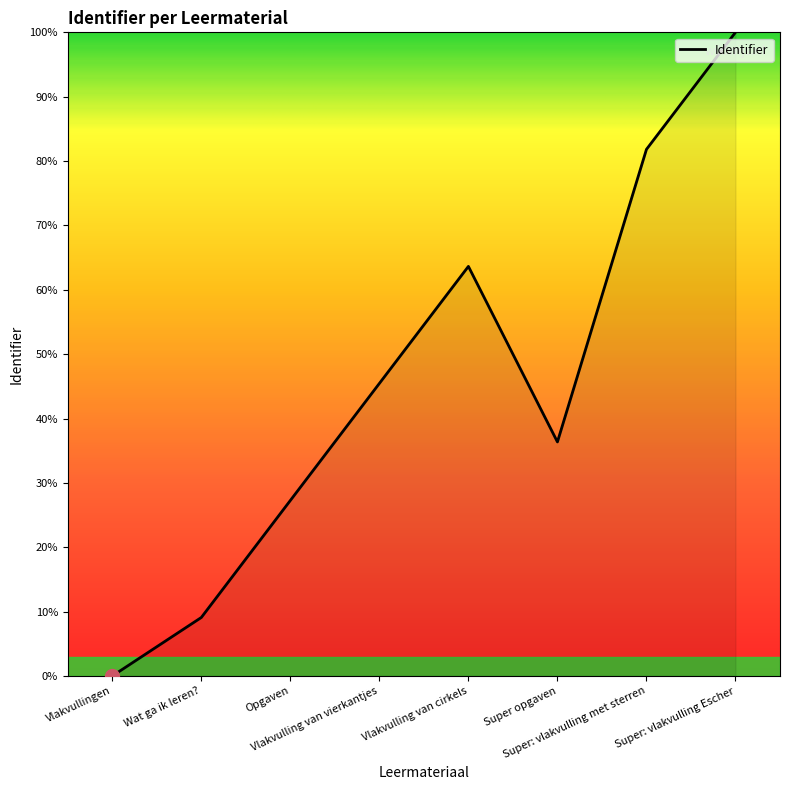

What is the difference between the maximum and minimum values?

100.0